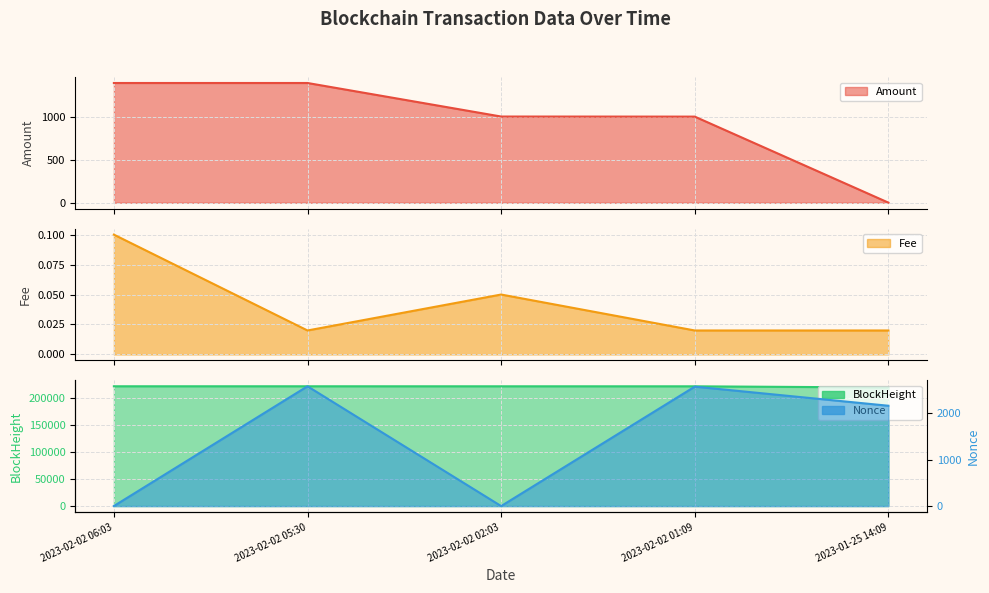

True or false: Nonce and Amount cross at least once.

True